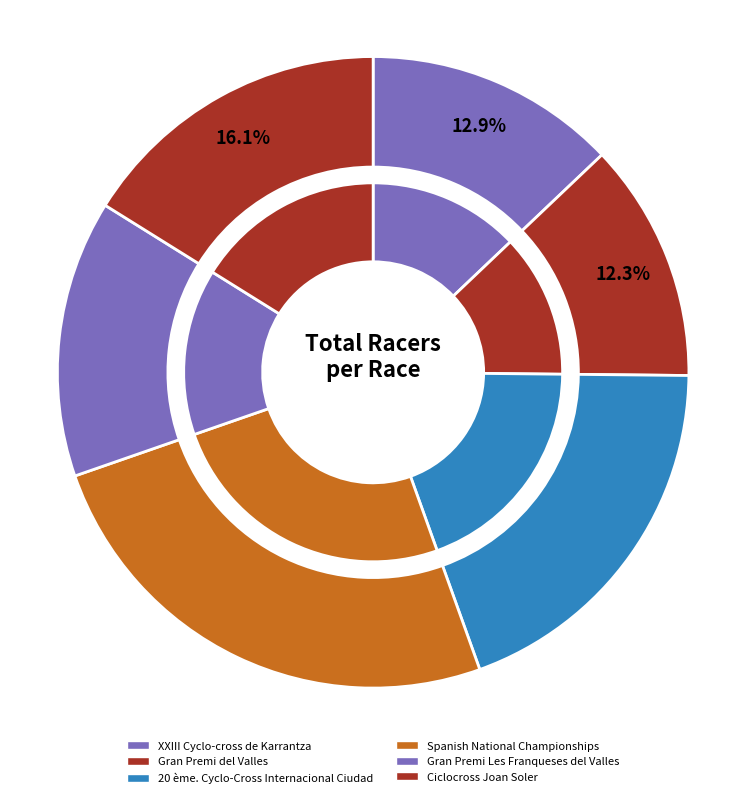

Does 20 ème. Cyclo-Cross Internacional Ciudad represent more than half of the total?

No